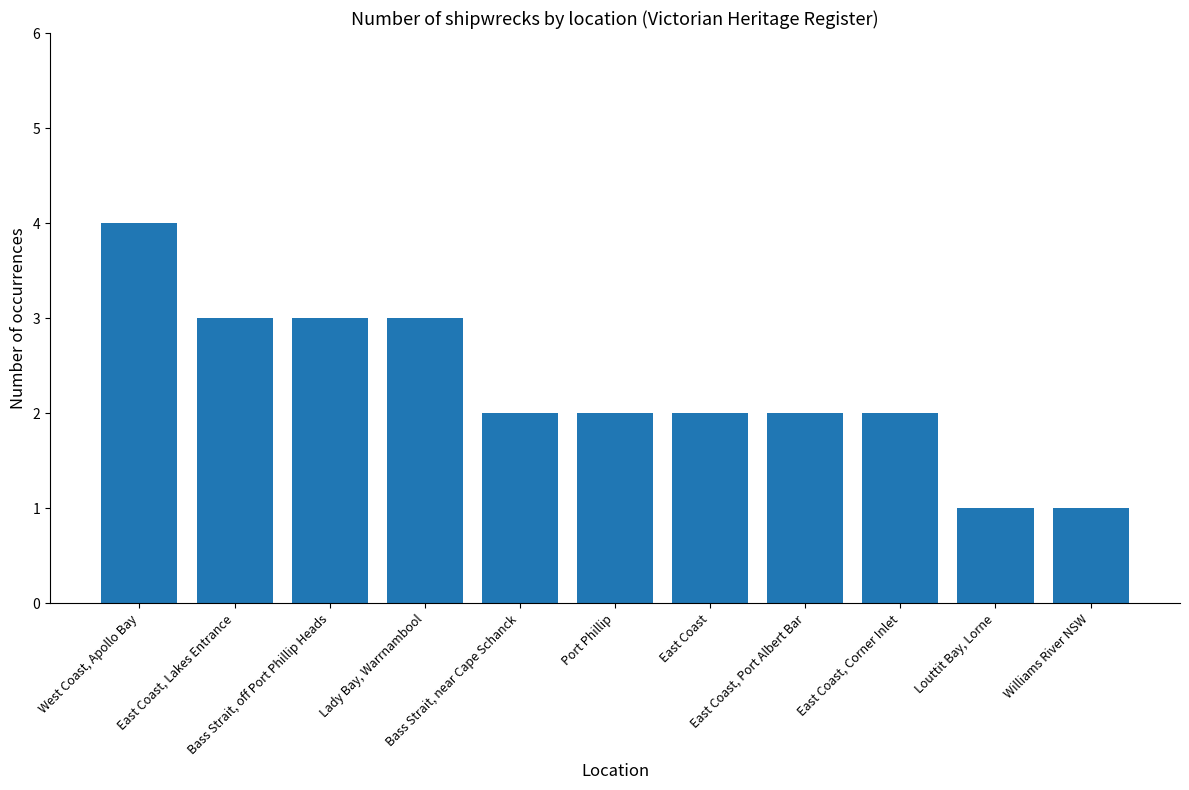

At which category does the chart reach its peak across all series?

West Coast, Apollo Bay